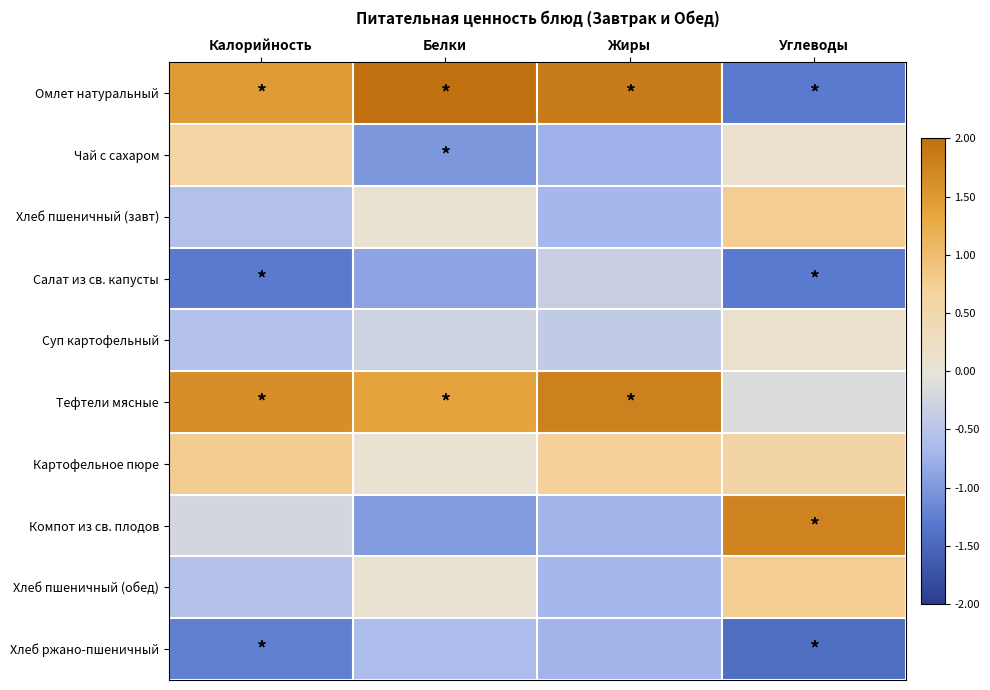

At how many categories does at least one series exceed 1?

4